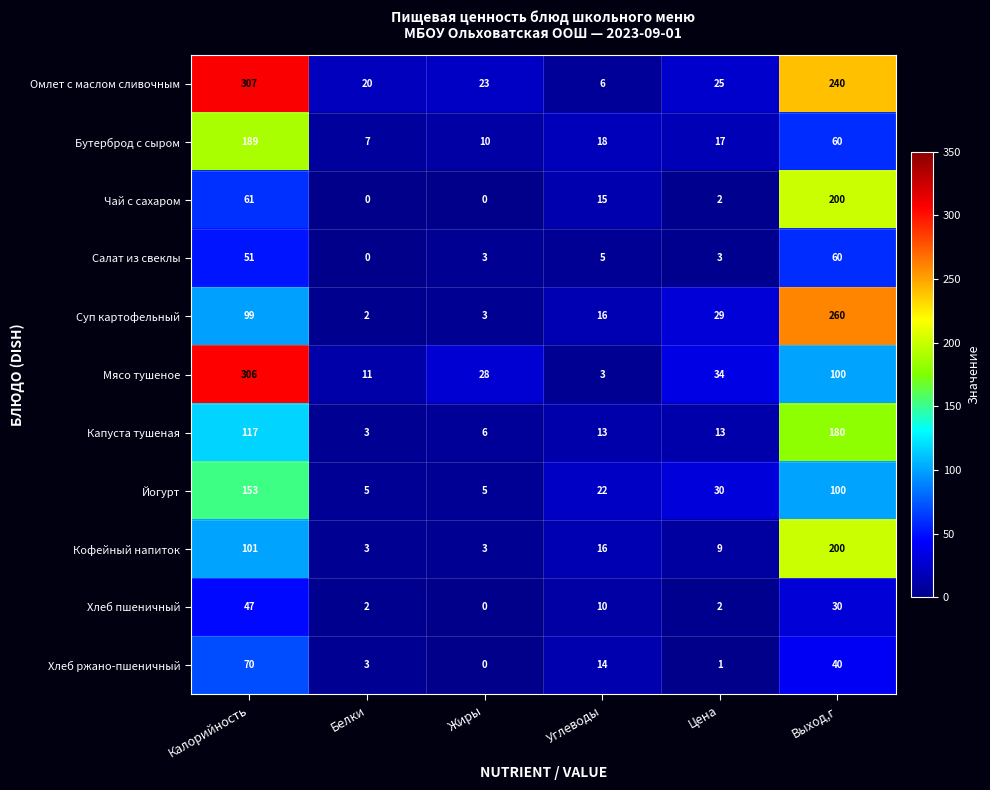

Which category has the lowest value in the Хлеб пшеничный series?

Жиры